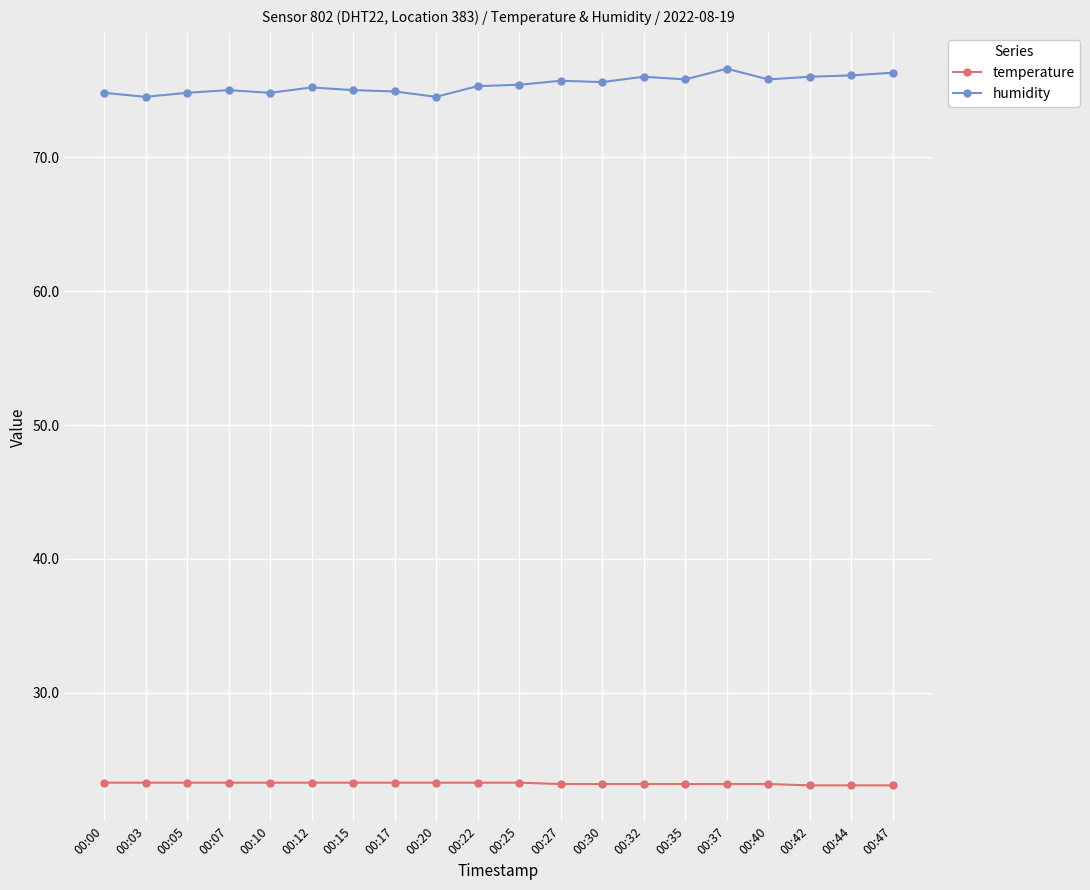

The value of humidity at 00:22 is 127.7. True or false?

False